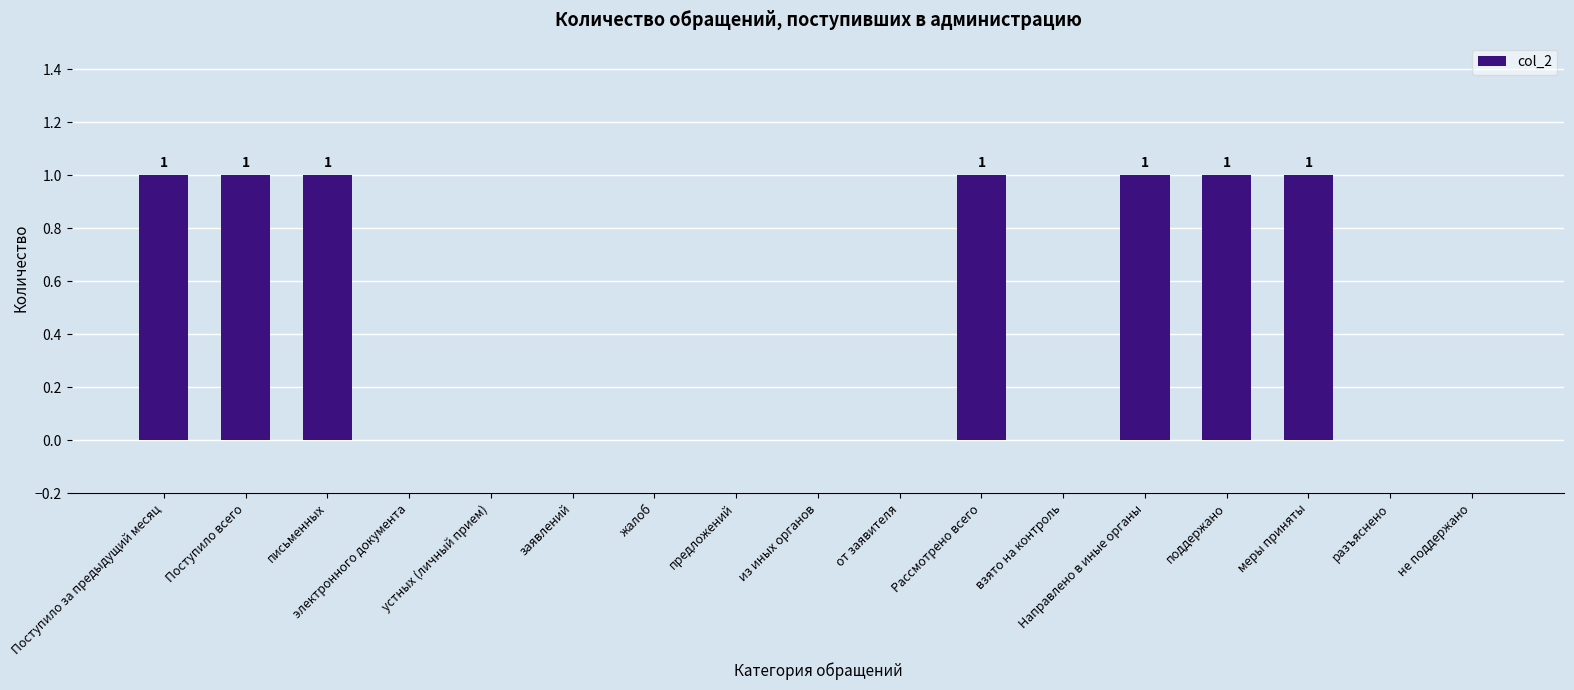

How many distinct data groups are displayed?

1